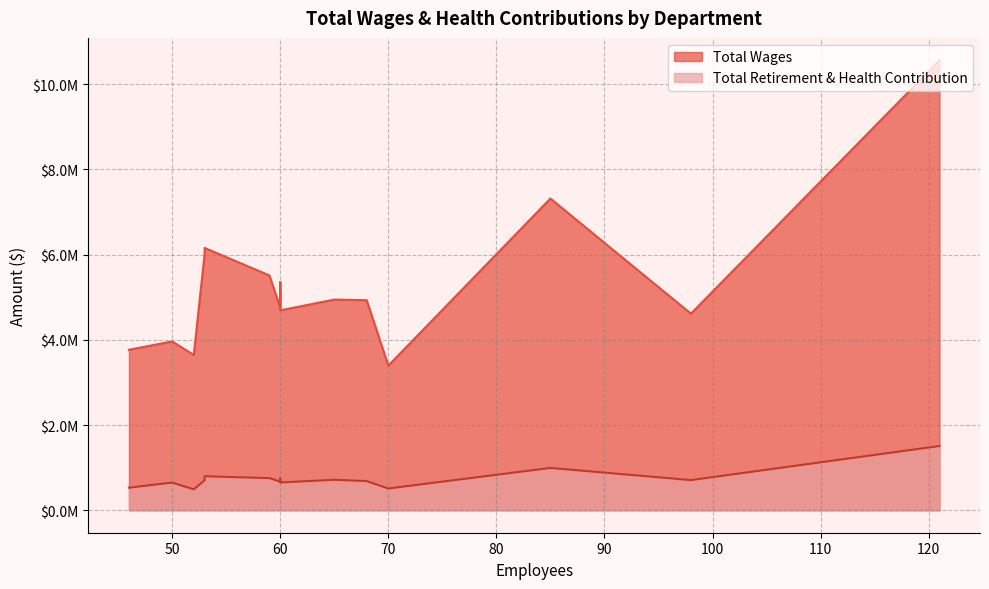

The Total Wages series shows 5512755 at 59. True or false?

True